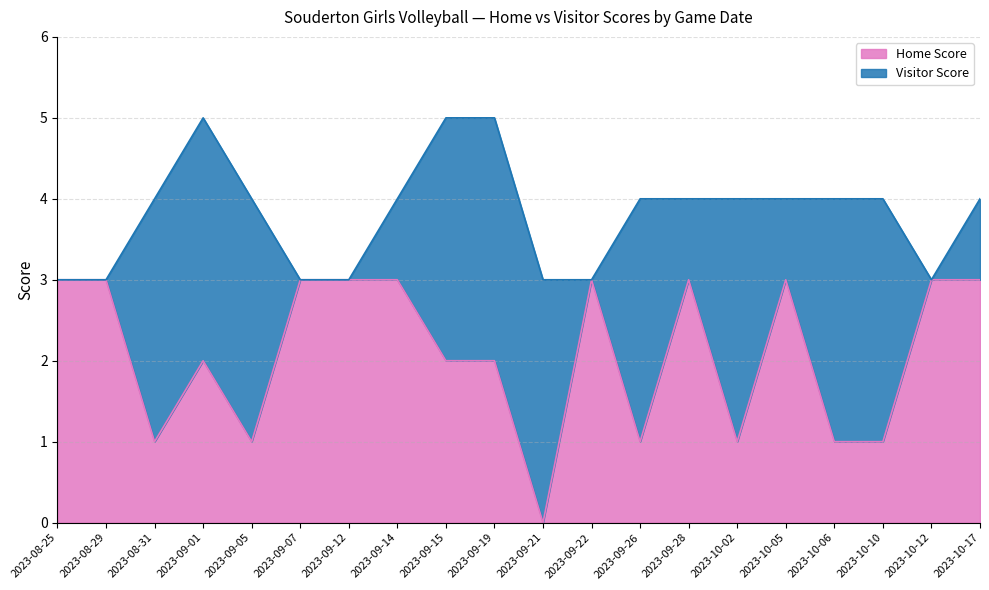

Reading right to left, list all the values displayed in this chart.

2023-10-17=3	2023-10-12=3	2023-10-10=1	2023-10-06=1	2023-10-05=3	2023-10-02=1	2023-09-28=3	2023-09-26=1	2023-09-22=3	2023-09-21=0	2023-09-19=2	2023-09-15=2	2023-09-14=3	2023-09-12=3	2023-09-07=3	2023-09-05=1	2023-09-01=2	2023-08-31=1	2023-08-29=3	2023-08-25=3